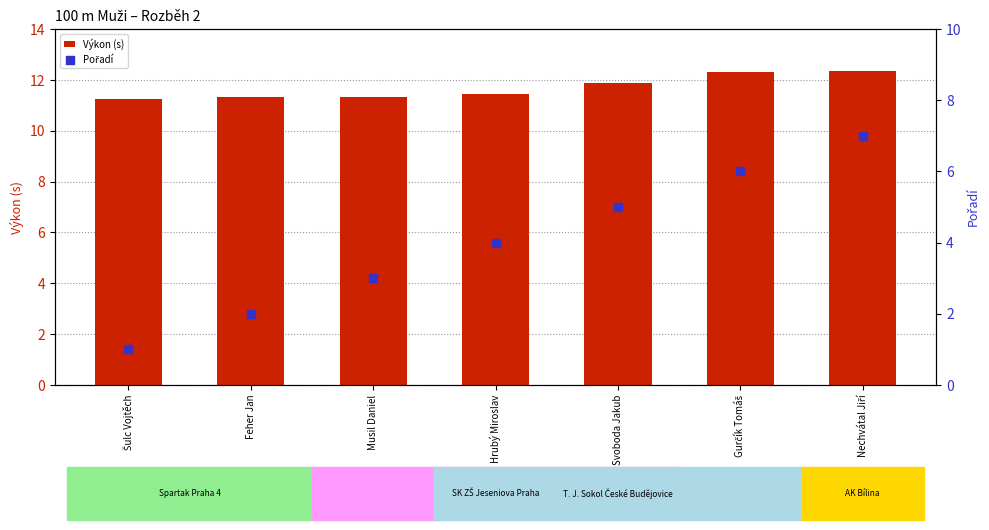

Which series has the largest total across all categories?

Výkon (s)